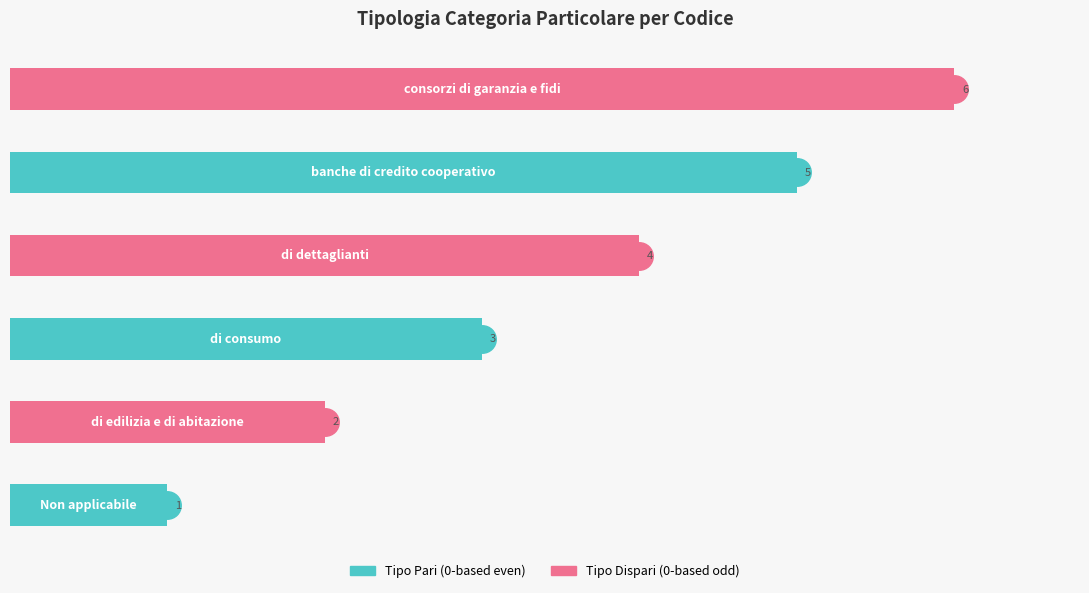

How many values are between 2 and 5?

4